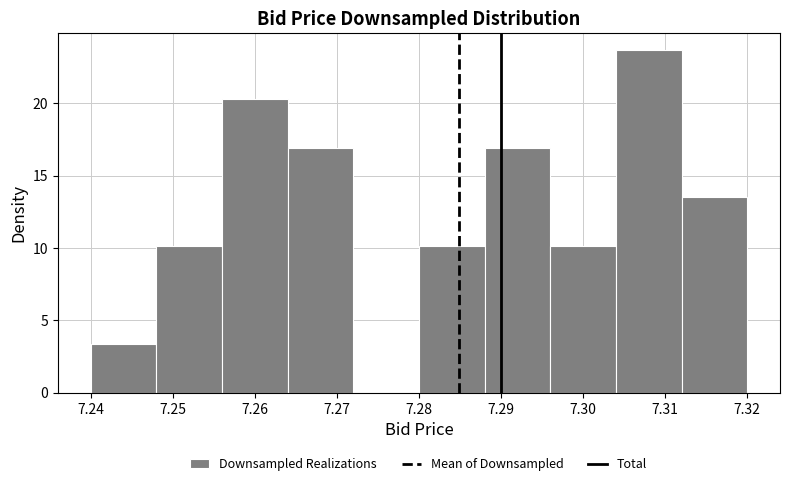

How tall is the bar that spans 7.304 to 7.312 on the x-axis? The values are not printed on the chart, so give them approximately, as read against the axis.

23.5